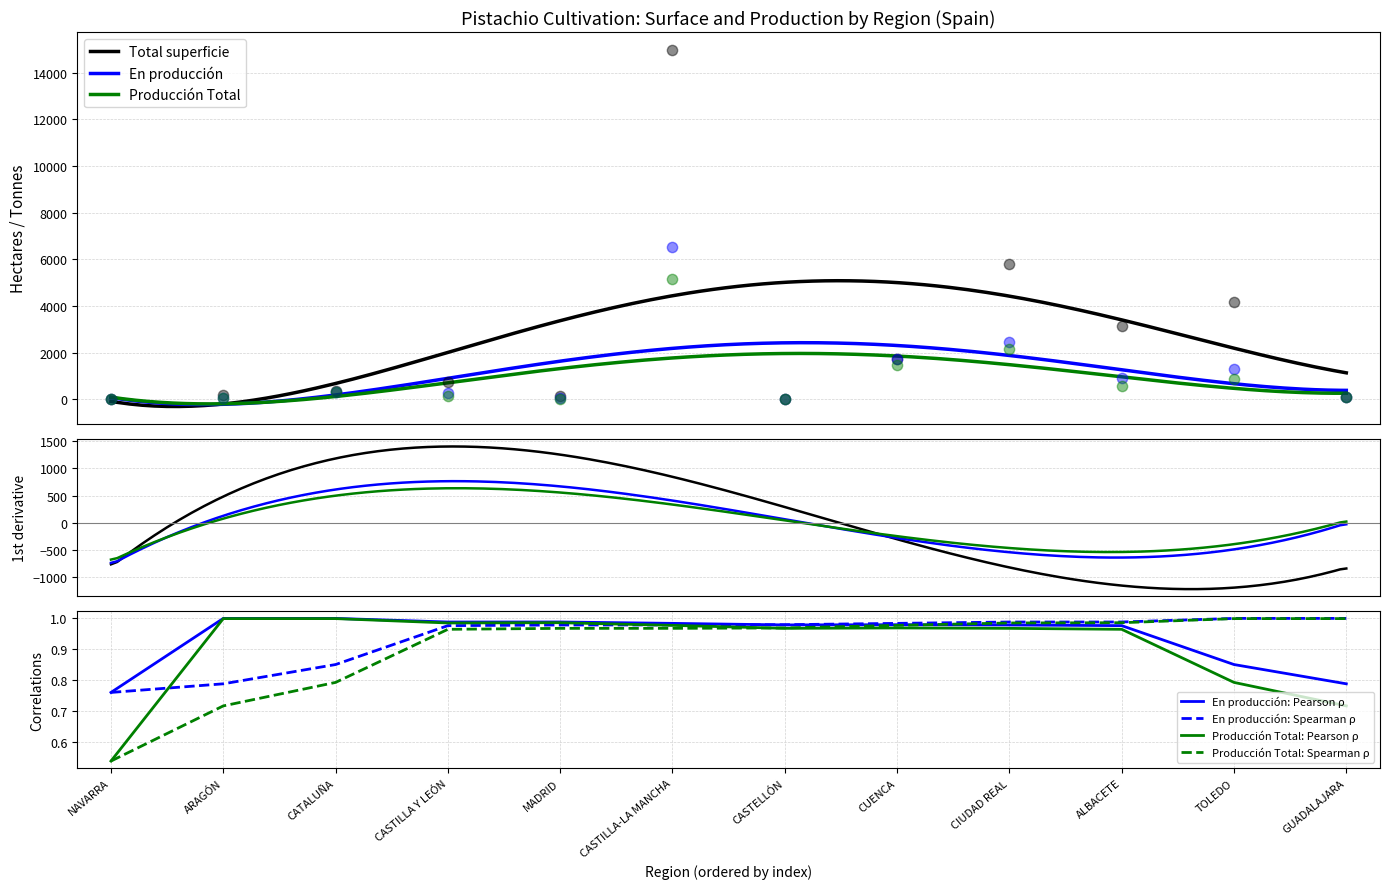

Which series contains the lowest Y value?

Producción Total